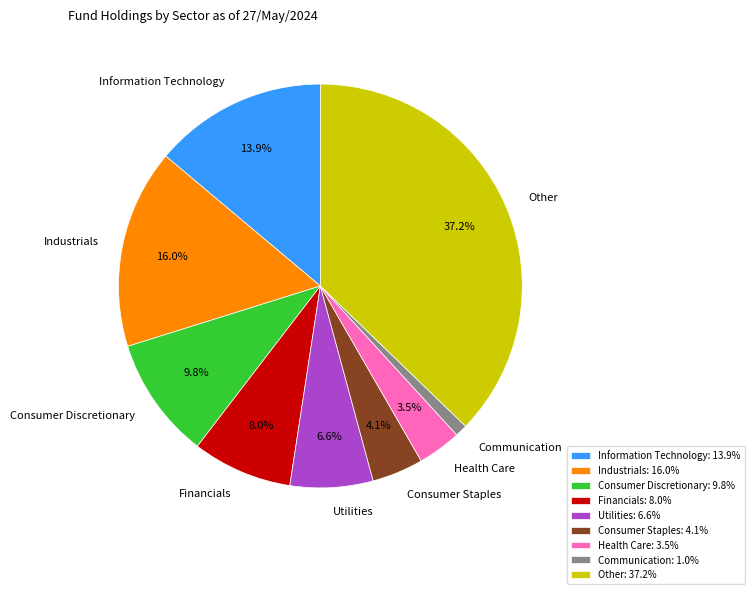

Combined, what portion of the pie is Health Care: 3.5% and Financials: 8.0%?

11.5%